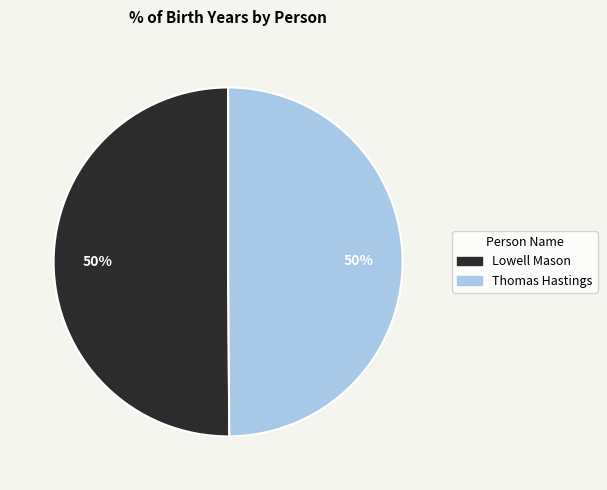

To the nearest percent, what portion does Lowell Mason represent?

50%